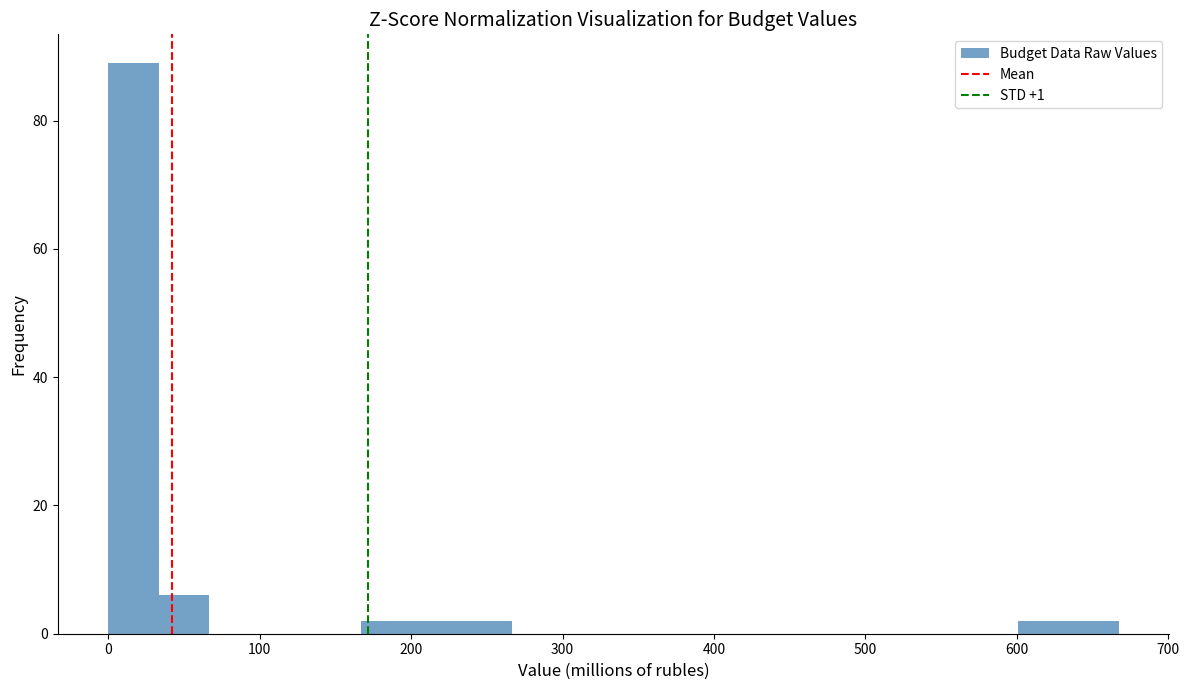

Around what value on the x-axis is the tallest bar? Give the approximate position of its centre, as read against the axis.

20